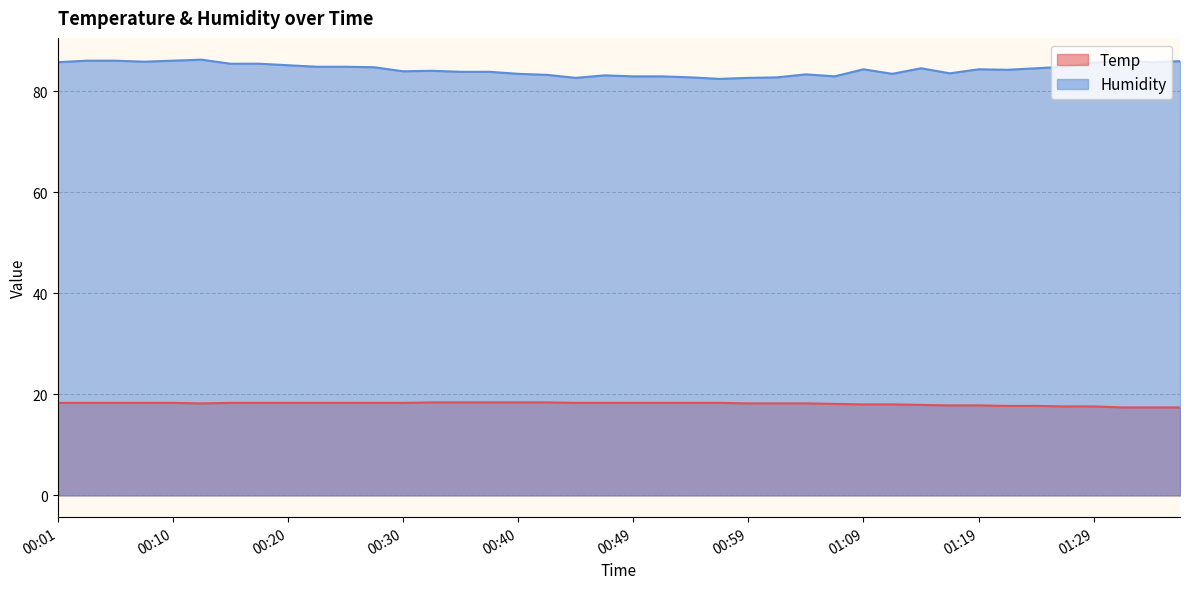

What is the difference between the highest and lowest values at 00:15?

67.1